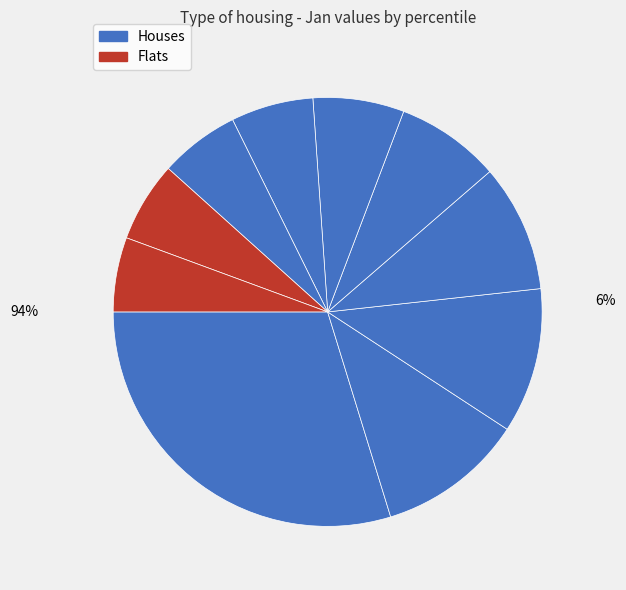

To the nearest percent, what is the average slice percentage?

10%